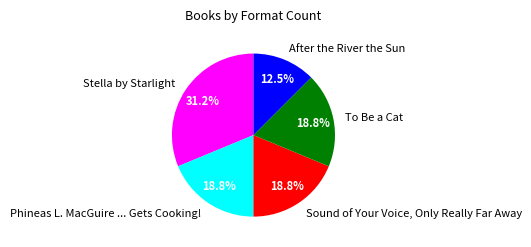

To the nearest percent, what is the average slice percentage?

20%